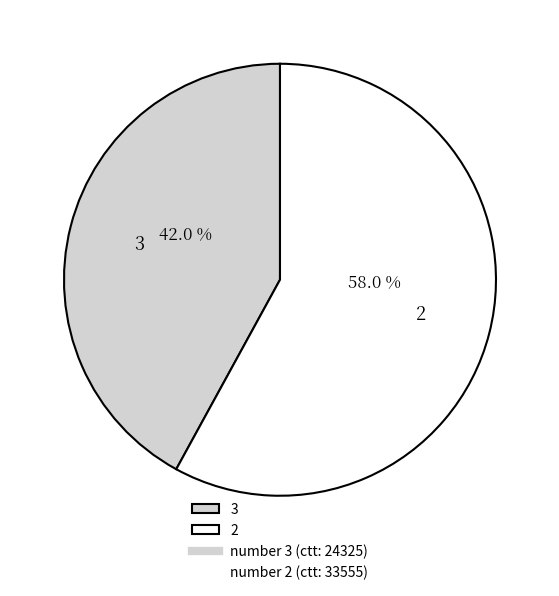

Is there a majority slice in this chart?

Yes